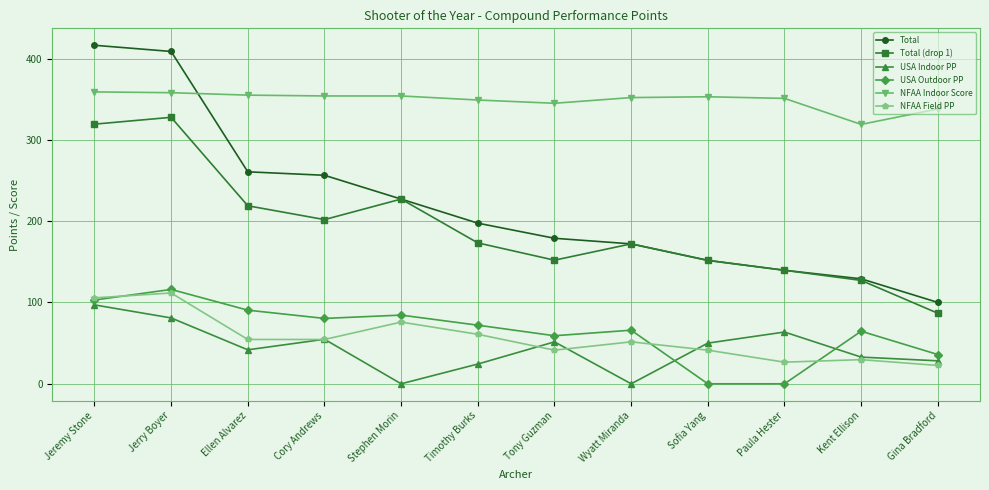

Count the number of categories in the chart.

12